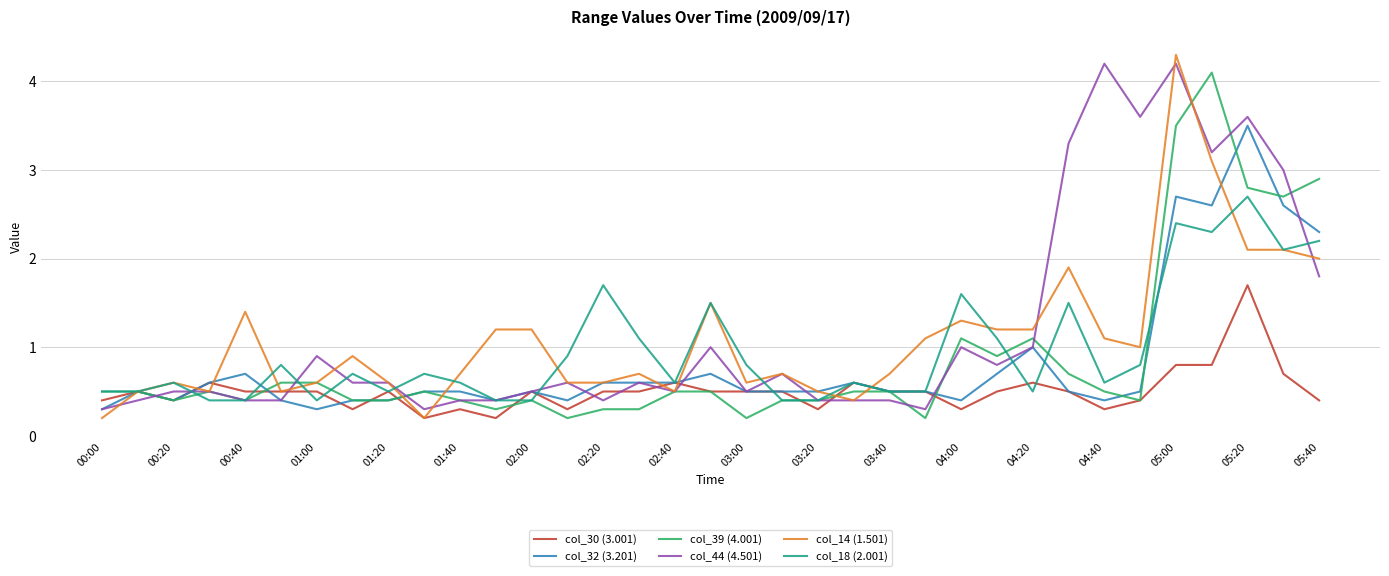

Count the number of data series in this chart.

6